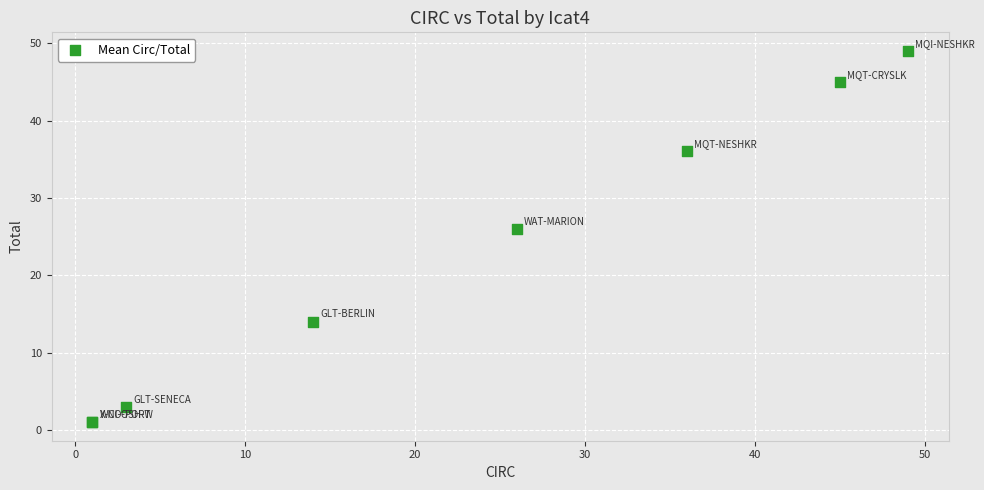

What Y value in the scatter plot is closest to 25?

26